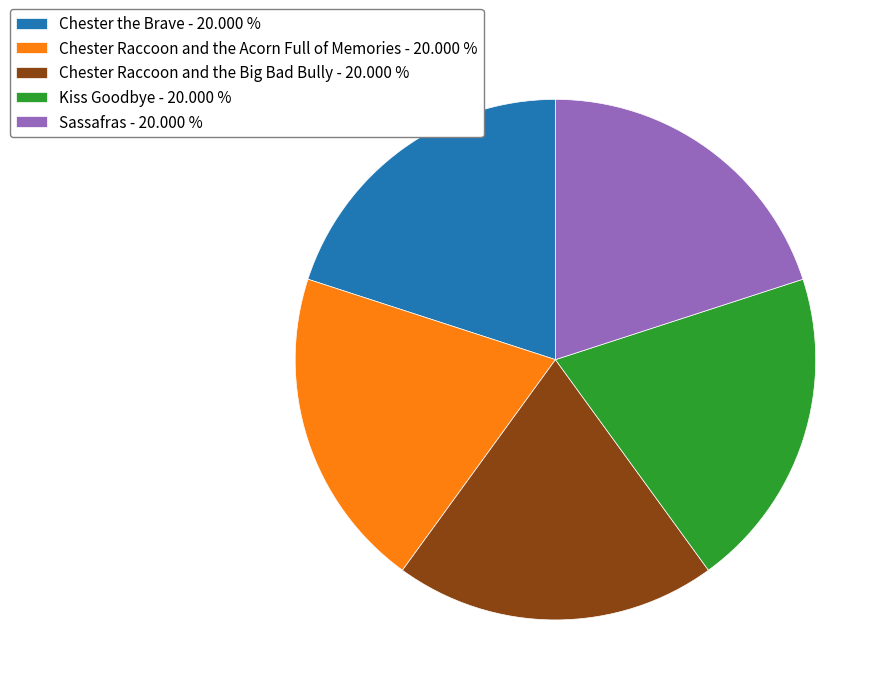

Approximately how many times larger is the value at Chester the Brave - 20.000 % compared to Chester Raccoon and the Big Bad Bully - 20.000 %?

1.0